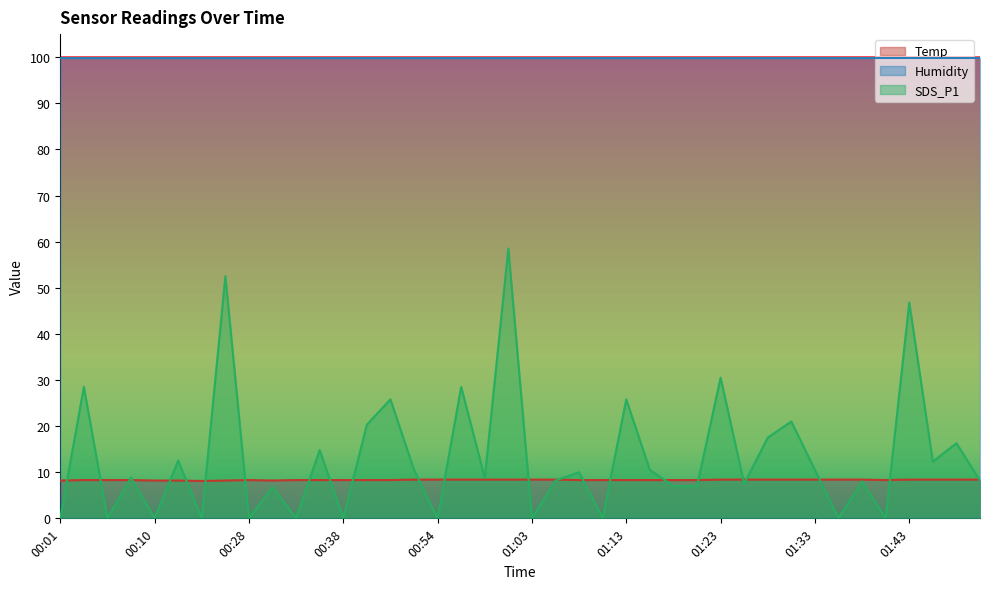

What are all the series names shown in the legend?

Temp, Humidity, SDS_P1